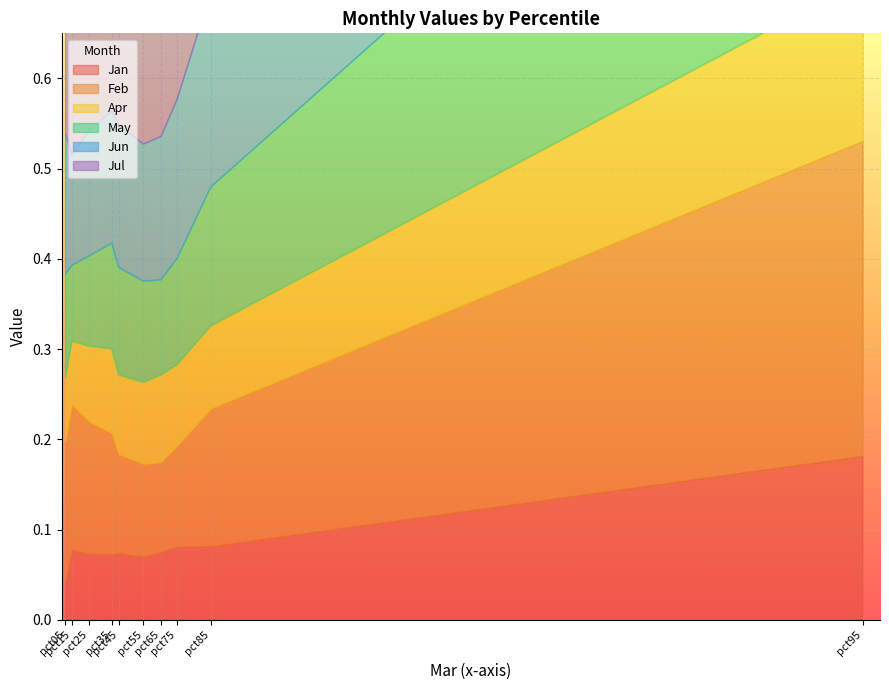

How many categories are shown in the chart?

10